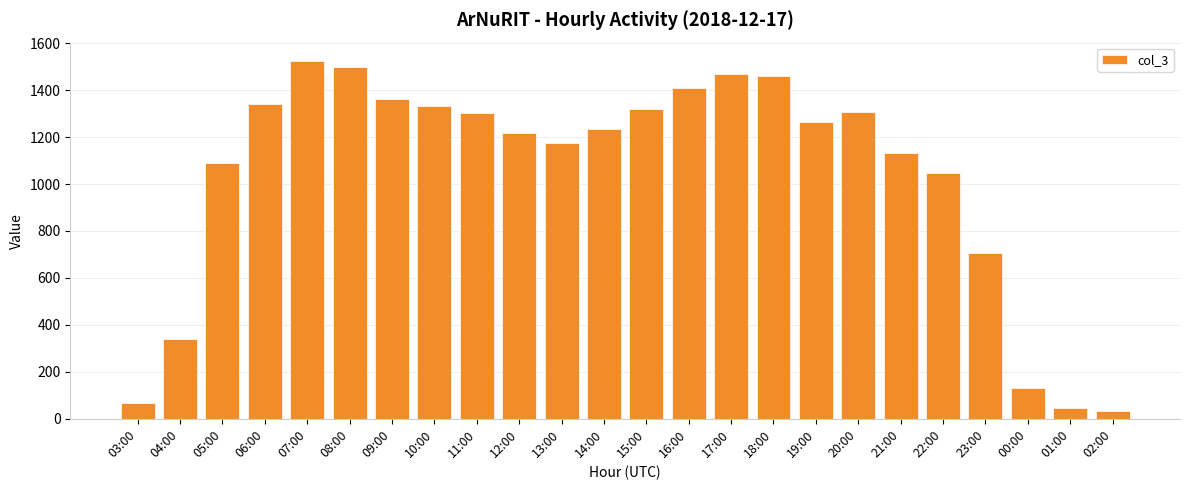

What is the sum of the values at 12:00 and 03:00?

1285